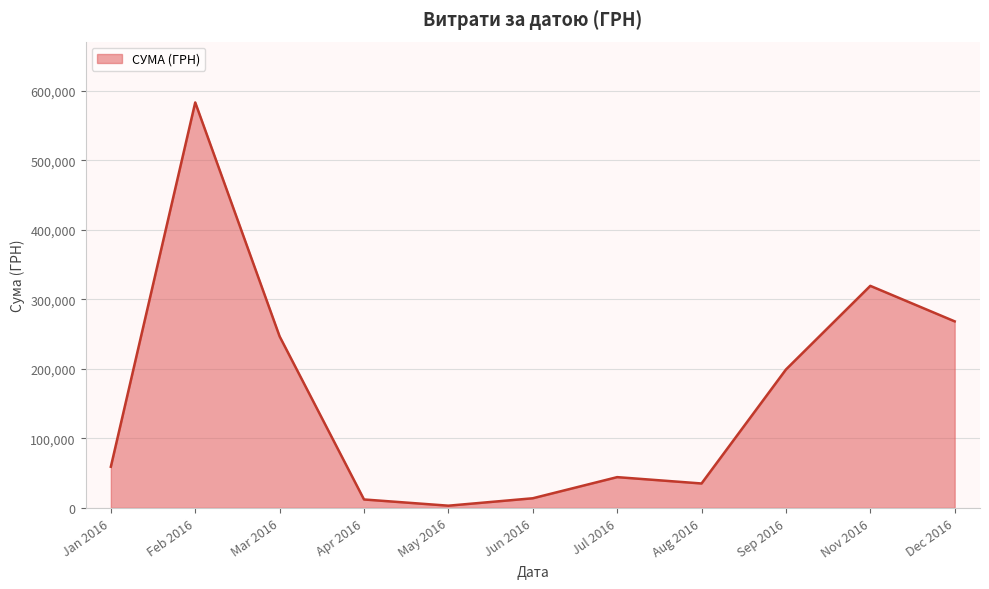

What is the difference between the maximum and minimum values?

580399.0